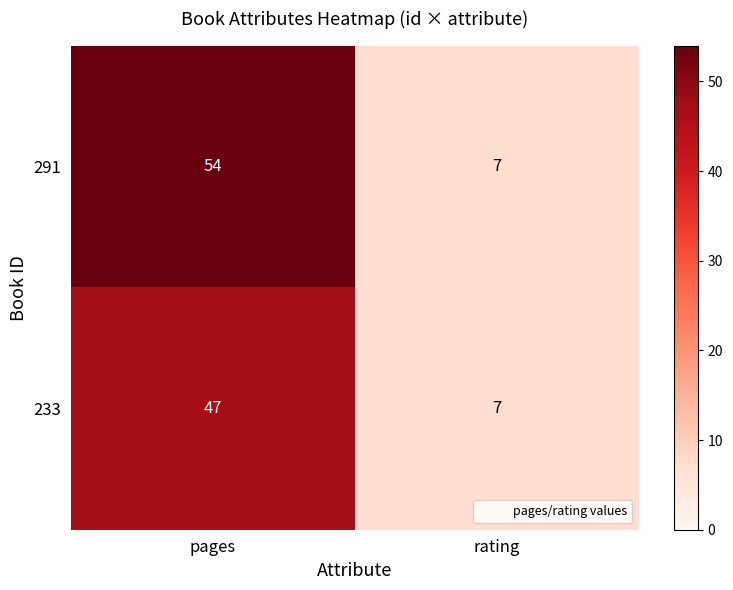

At how many categories does at least one series exceed 10?

1